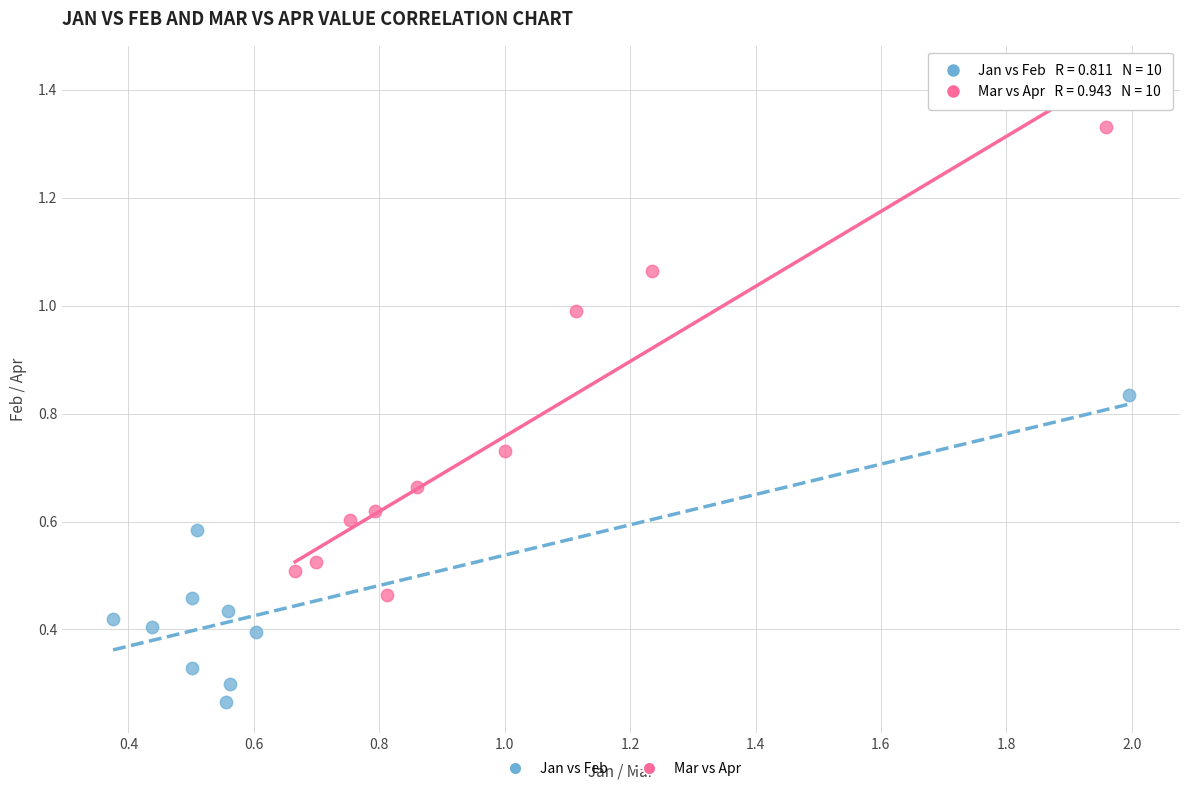

What are all the series names shown in the legend?

Jan vs Feb, Mar vs Apr